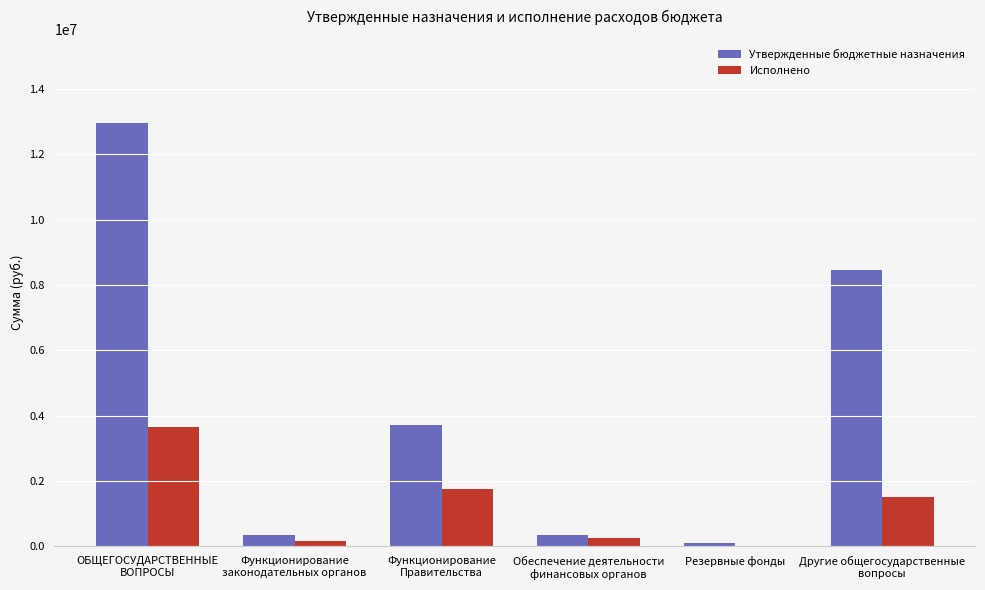

Which series has the largest total across all categories?

Утвержденные бюджетные назначения